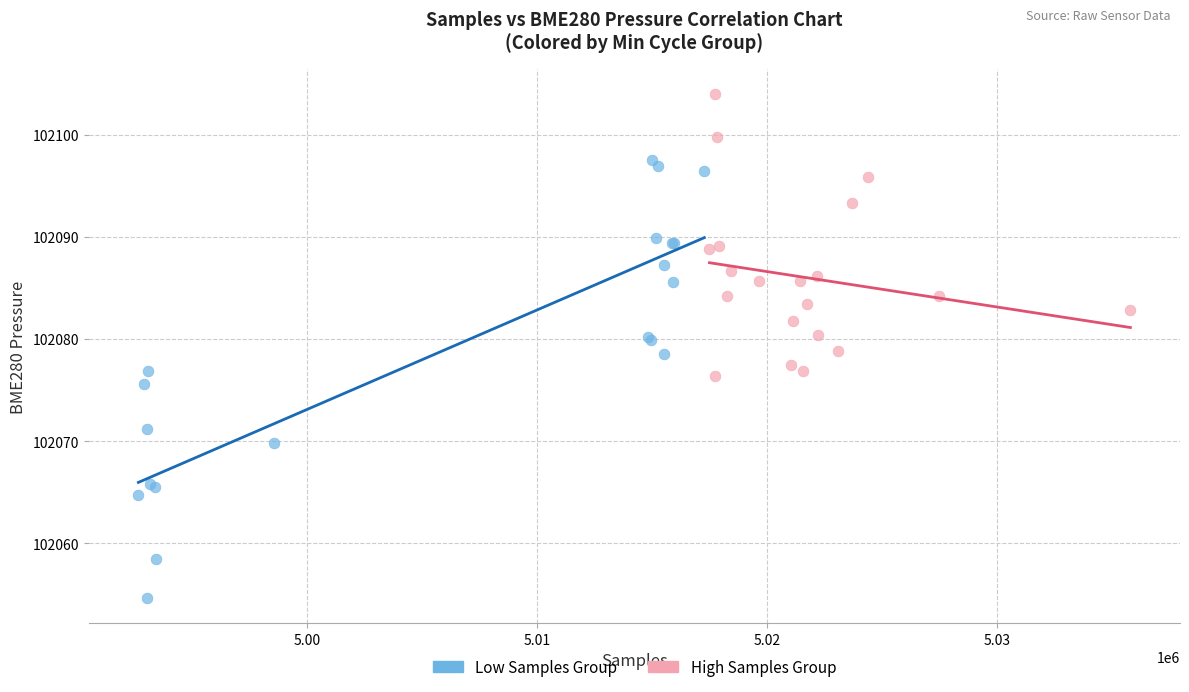

Which series reaches the maximum Y coordinate?

High Samples Group